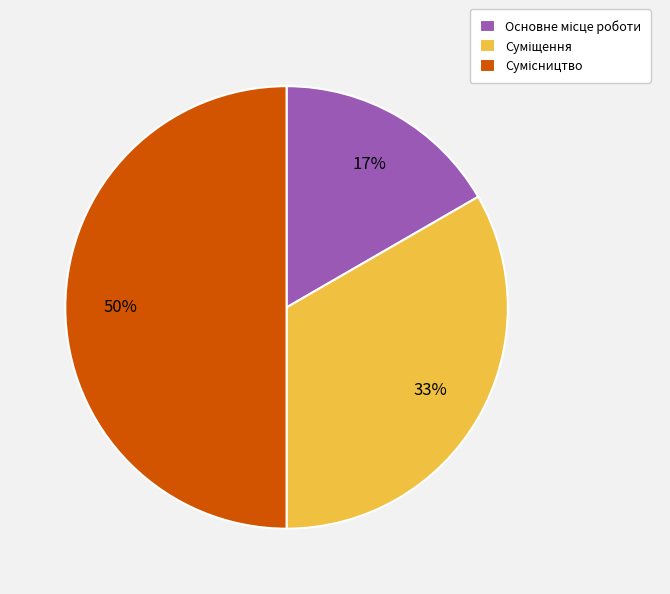

How many slices are in this pie chart?

3